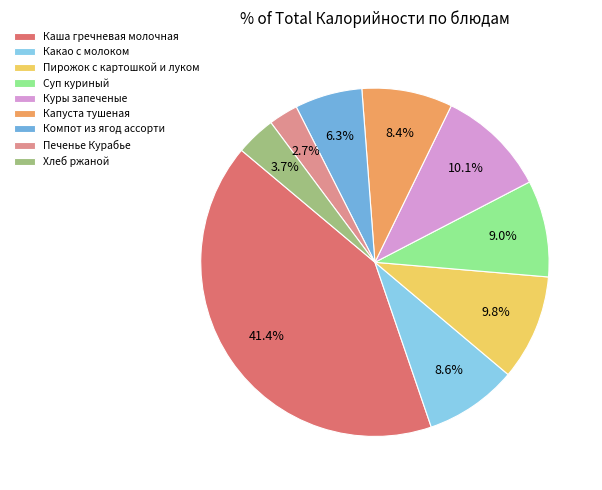

To the nearest percent, what percentage of the pie is Каша гречневая молочная?

41%